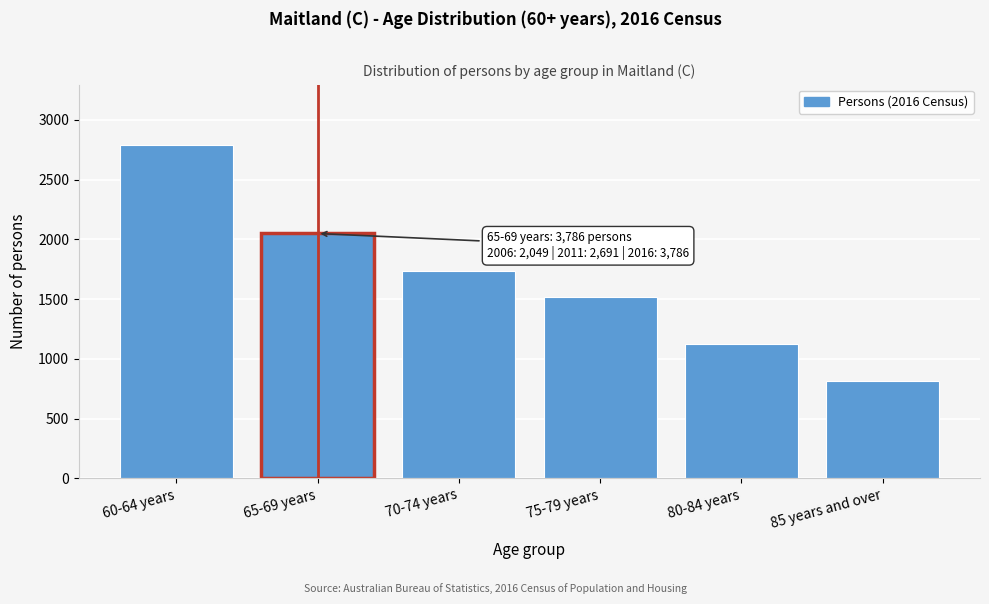

Reading left to right, what are all the values shown in this chart?

2793	2049	1731	1517	1122	815